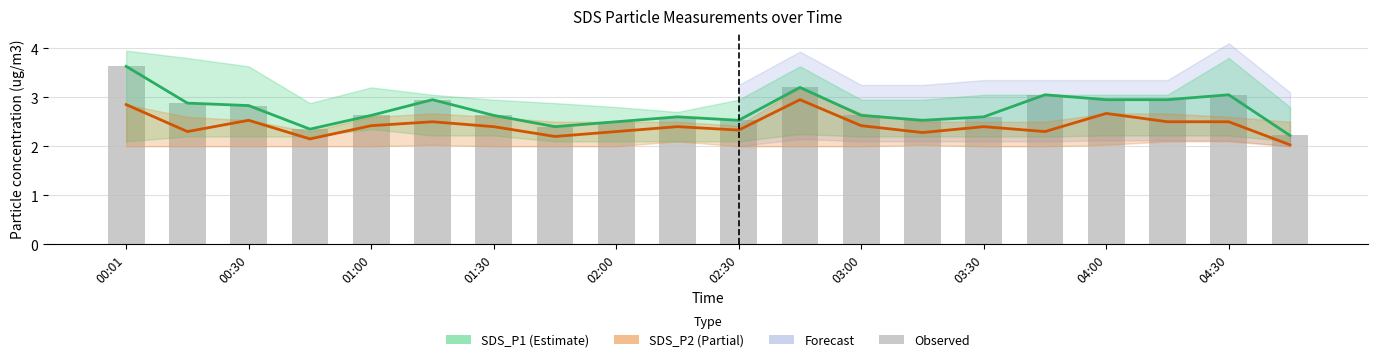

Is it true that SDS_P2 (Partial) equals 2.7 at 04:00?

True